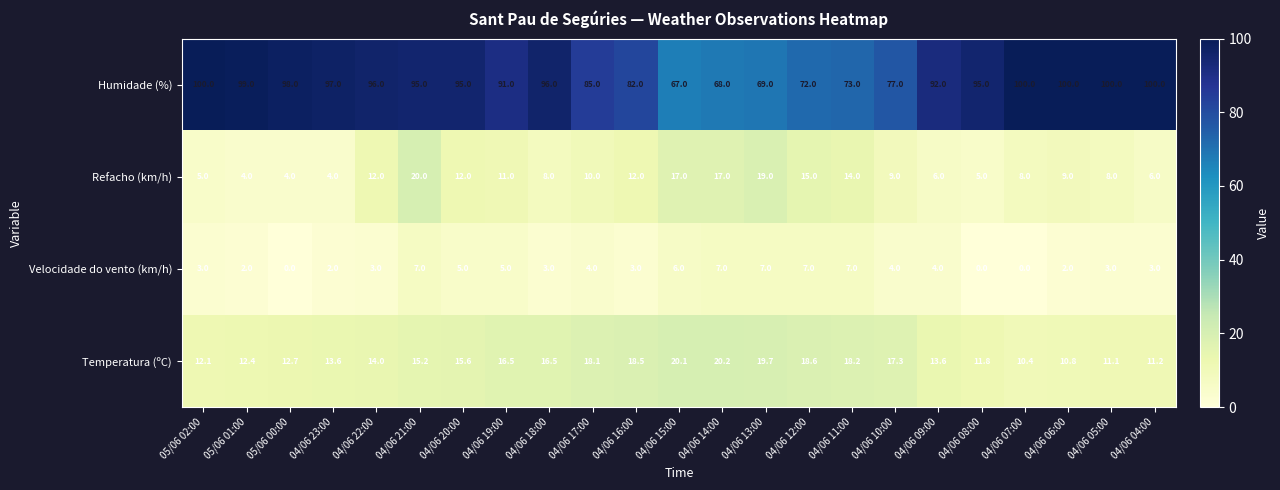

Is it true that Humidade (%) equals 92.0 at 04/06 09:00?

True